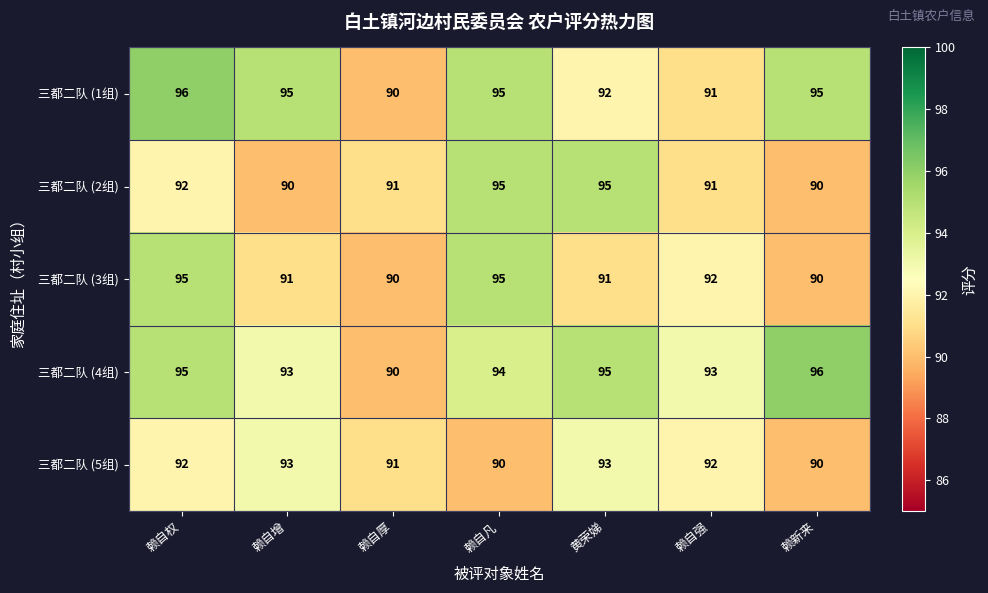

Is the value of 三都二队 (5组) at 赖自增 greater than the value of 三都二队 (3组) at 赖自厚?

Yes